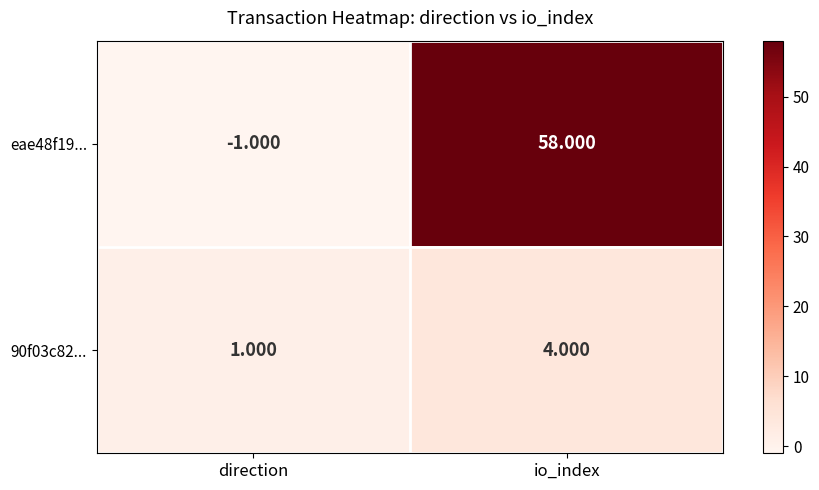

At which category does the chart reach its minimum across all series?

direction